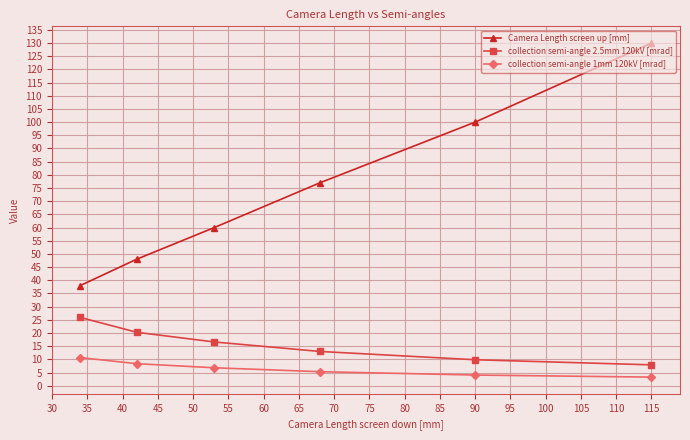

What is the value of the collection semi-angle 1mm 120kV [mrad] point at the 4th from the left?

5.3